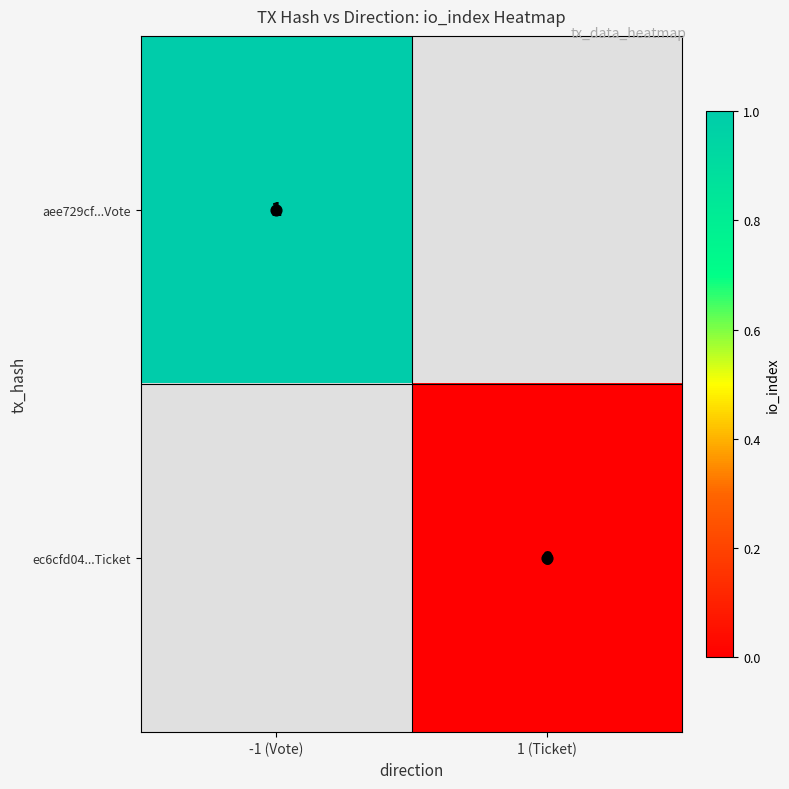

Where is aee729cf...Vote nearest to the value 1?

-1 (Vote)